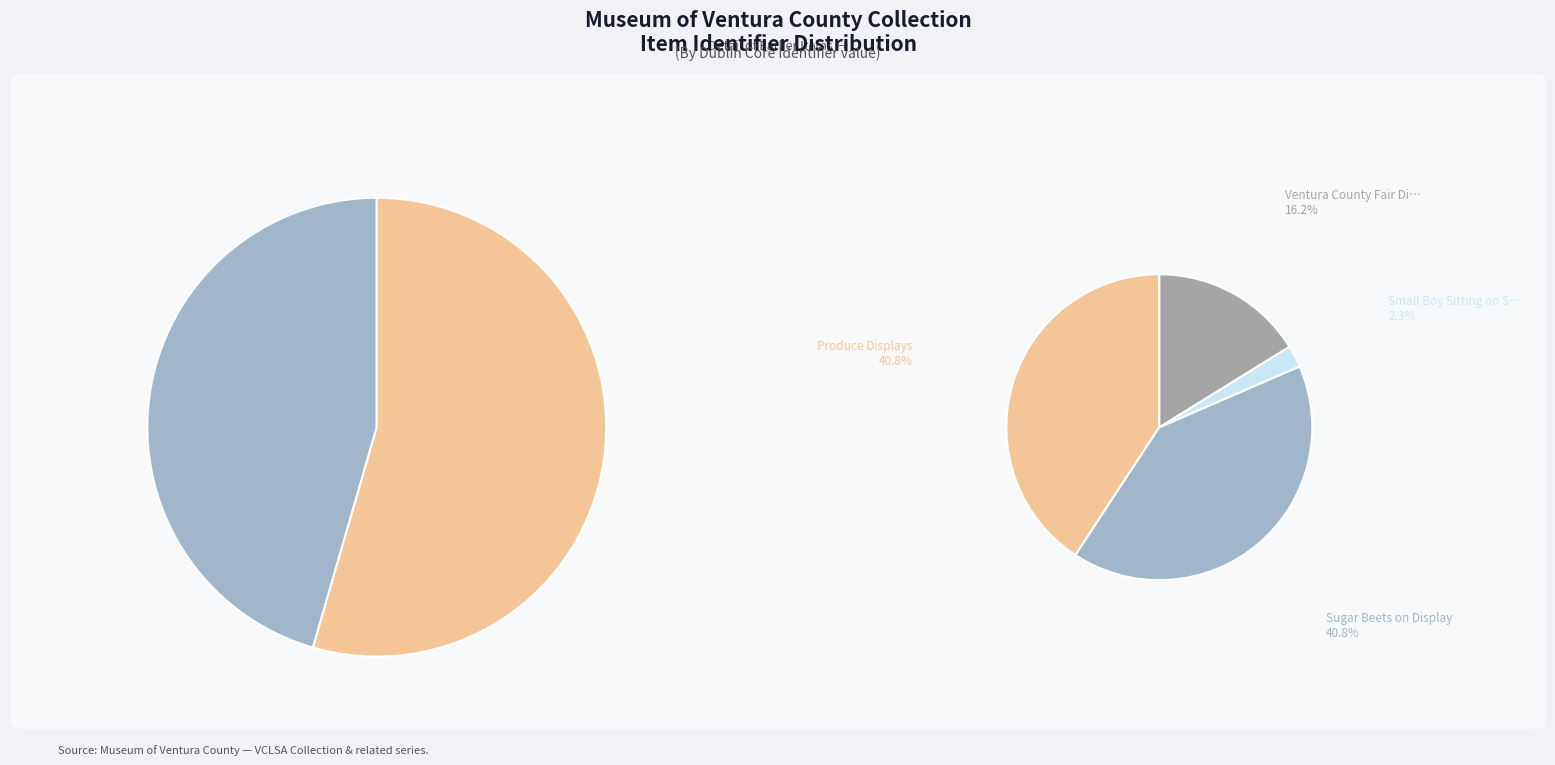

Which slice is the smallest?

Small Boy Sitting on Squash